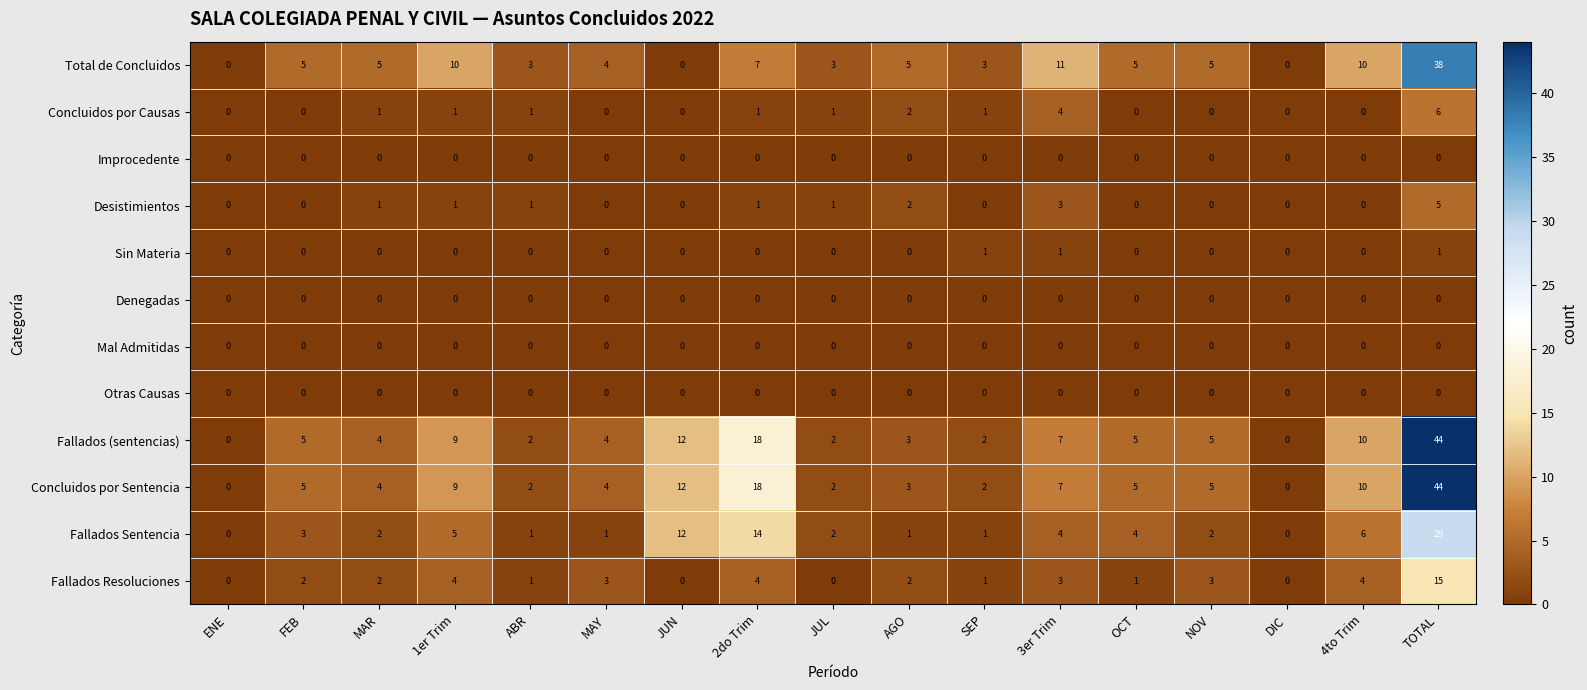

Count the number of categories in the chart.

17